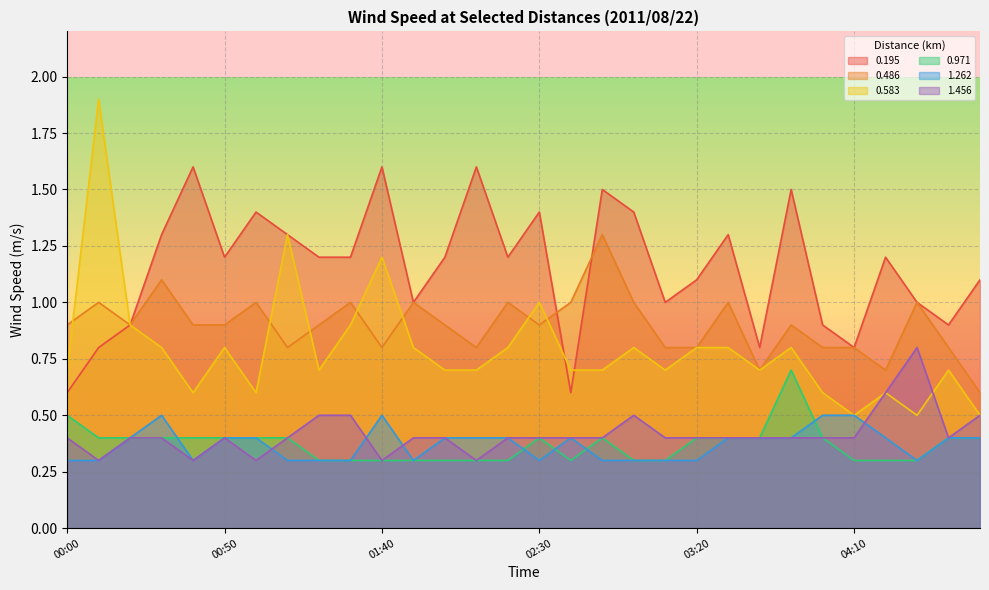

Reading left to right, list all the values displayed in this chart.

0.195: 0.6	0.8	0.9	1.3	1.6	1.2	1.4	1.3	1.2	1.2	1.6	1.0	1.2	1.6	1.2	1.4	0.6	1.5	1.4	1.0	1.1	1.3	0.8	1.5	0.9	0.8	1.2	1.0	0.9	1.1
0.486: 0.9	1.0	0.9	1.1	0.9	0.9	1.0	0.8	0.9	1.0	0.8	1.0	0.9	0.8	1.0	0.9	1.0	1.3	1.0	0.8	0.8	1.0	0.7	0.9	0.8	0.8	0.7	1.0	0.8	0.6
0.583: 0.7	1.9	0.9	0.8	0.6	0.8	0.6	1.3	0.7	0.9	1.2	0.8	0.7	0.7	0.8	1.0	0.7	0.7	0.8	0.7	0.8	0.8	0.7	0.8	0.6	0.5	0.6	0.5	0.7	0.5
0.971: 0.5	0.4	0.4	0.4	0.4	0.4	0.4	0.4	0.3	0.3	0.3	0.3	0.3	0.3	0.3	0.4	0.3	0.4	0.3	0.3	0.4	0.4	0.4	0.7	0.4	0.3	0.3	0.3	0.4	0.4
1.262: 0.3	0.3	0.4	0.5	0.3	0.4	0.4	0.3	0.3	0.3	0.5	0.3	0.4	0.4	0.4	0.3	0.4	0.3	0.3	0.3	0.3	0.4	0.4	0.4	0.5	0.5	0.4	0.3	0.4	0.4
1.456: 0.4	0.3	0.4	0.4	0.3	0.4	0.3	0.4	0.5	0.5	0.3	0.4	0.4	0.3	0.4	0.4	0.4	0.4	0.5	0.4	0.4	0.4	0.4	0.4	0.4	0.4	0.6	0.8	0.4	0.5